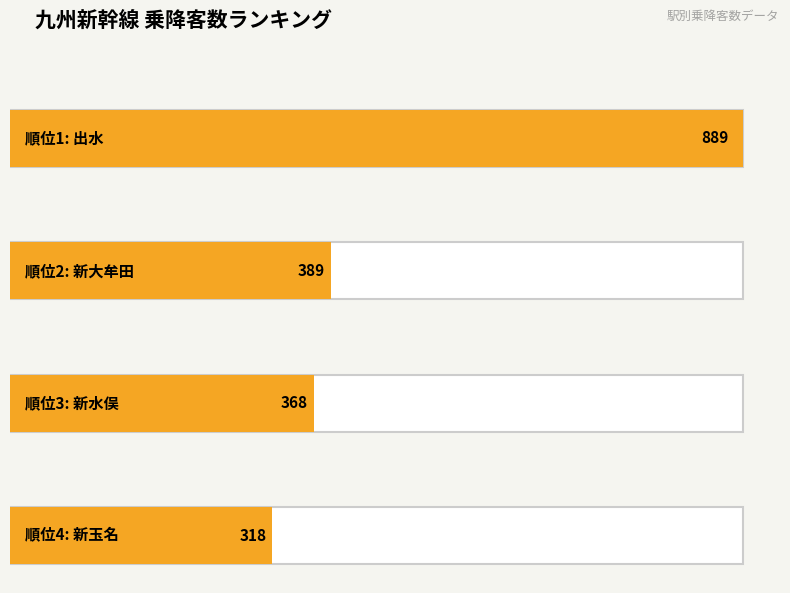

How many categories are shown in the chart?

4